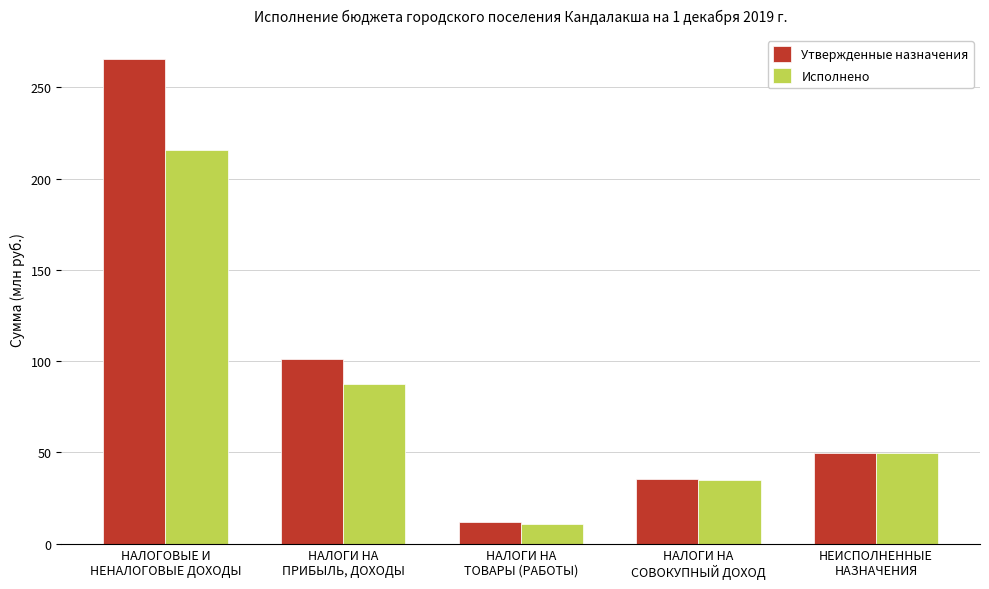

Where does the Утвержденные назначения series first go above 49?

НАЛОГОВЫЕ И
НЕНАЛОГОВЫЕ ДОХОДЫ